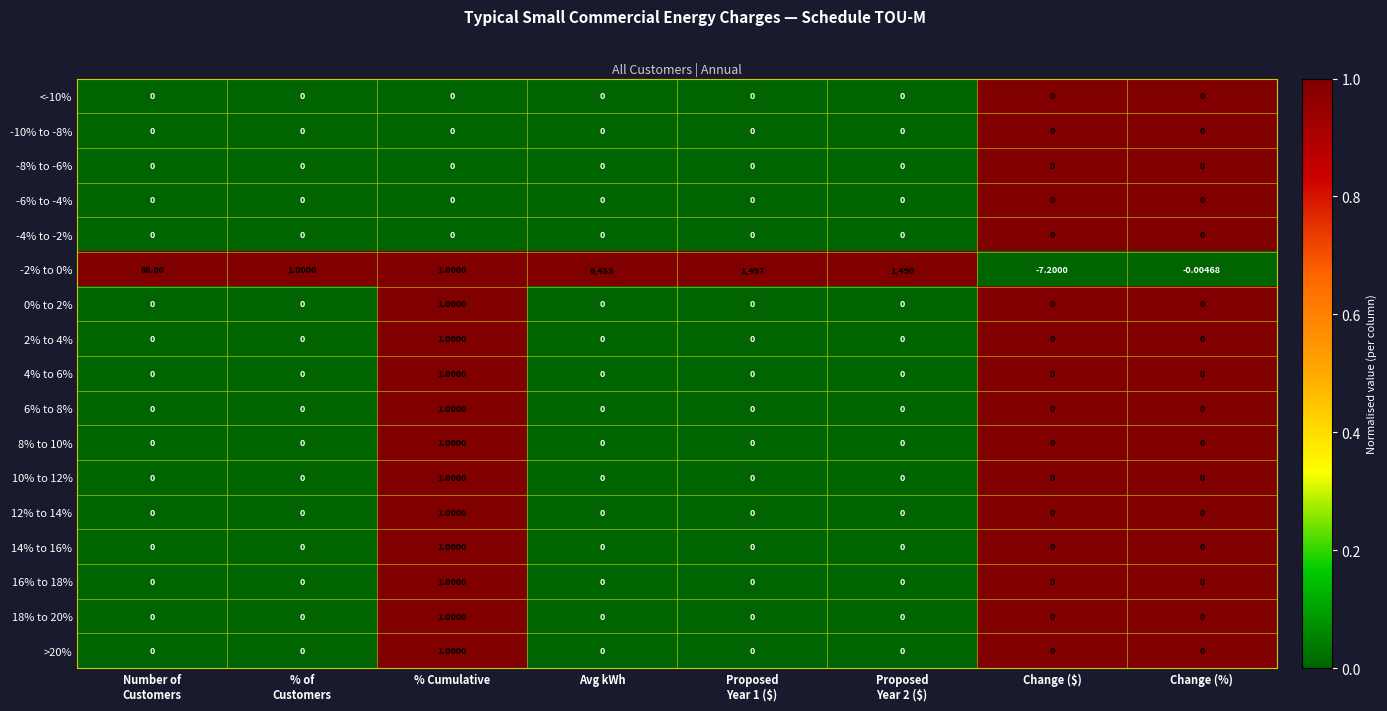

At which category is the sum across all series the highest?

Avg kWh